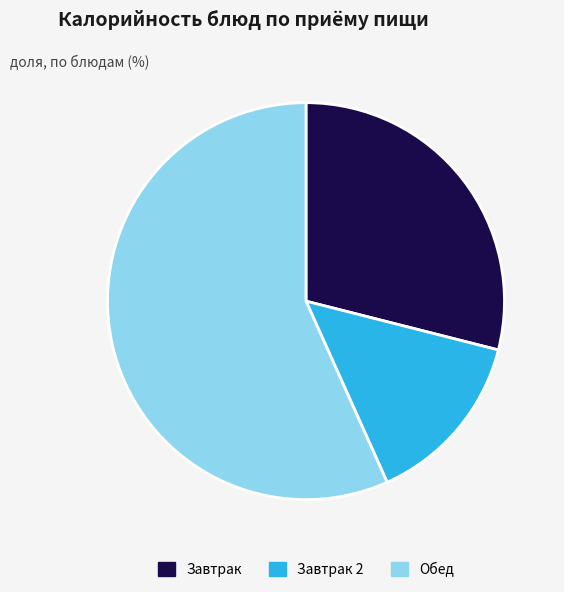

Rank the categories by value from lowest to highest.

Завтрак 2, Завтрак, Обед